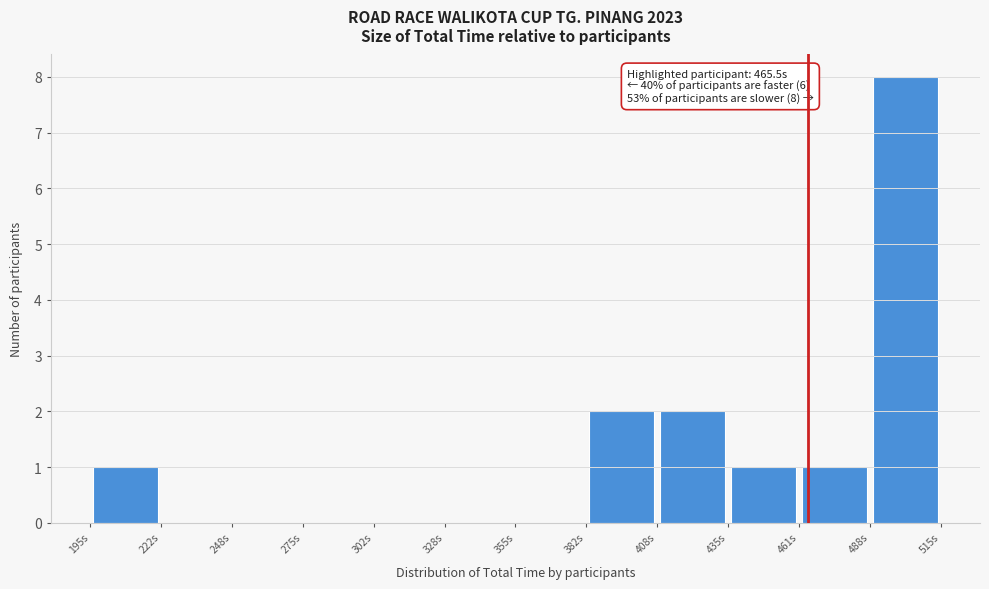

Which range on the x-axis has the tallest bar?

490 to 515